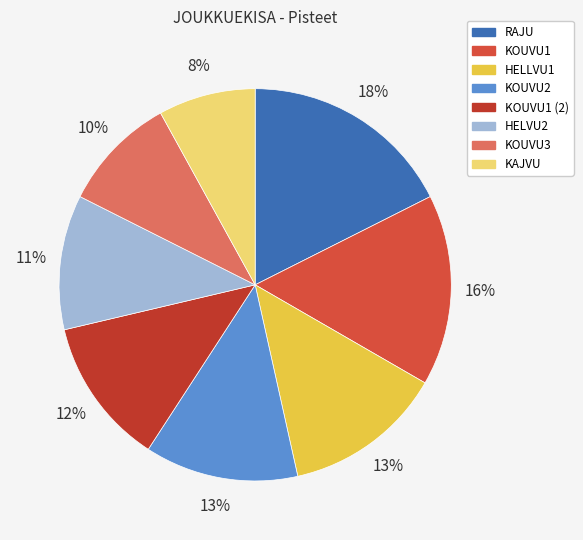

To the nearest percent, what is the average slice percentage?

12%